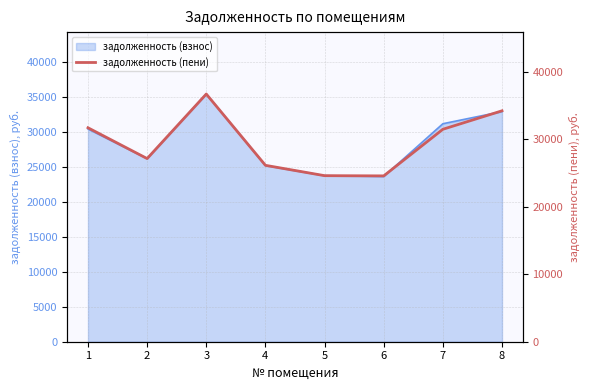

Rank the categories by value from highest to lowest.

3, 8, 1, 7, 2, 4, 5, 6